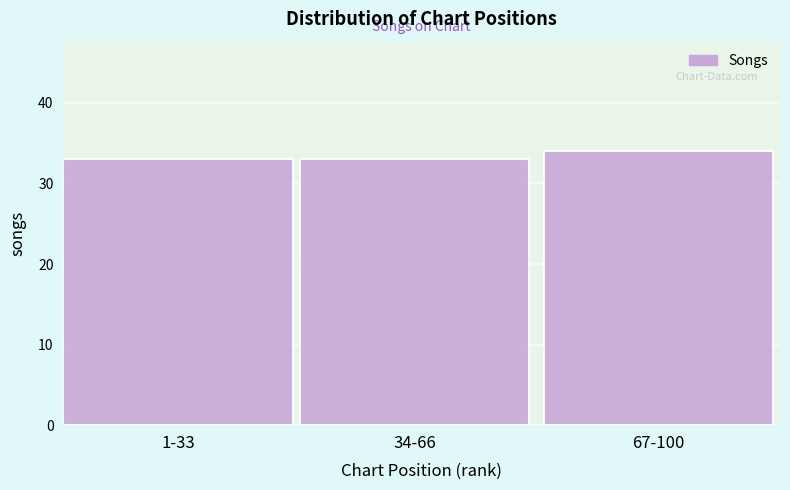

Reading left to right, extract all data points from this chart.

33	33	34